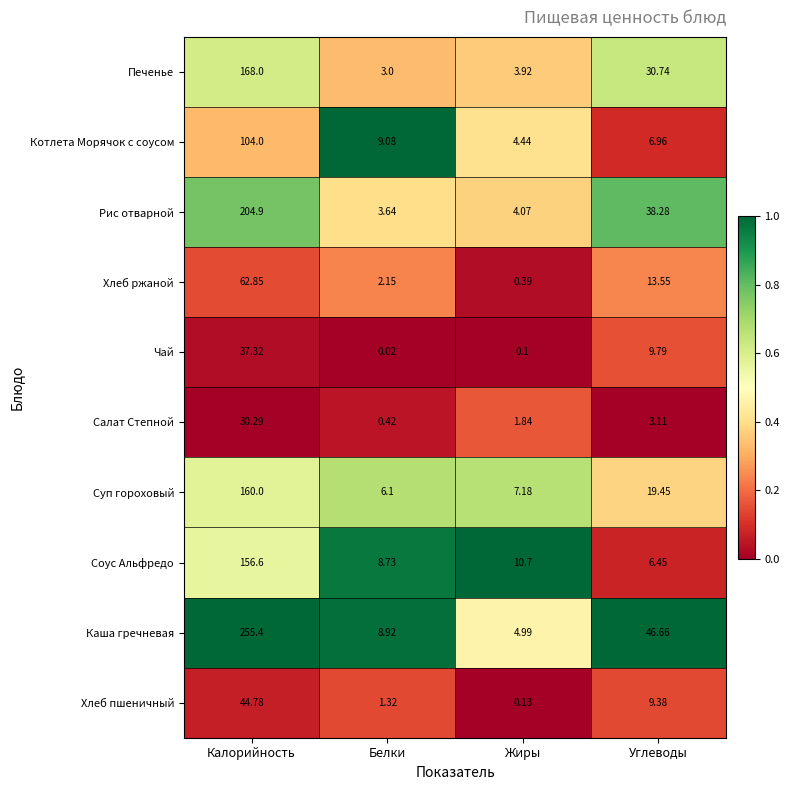

Where does the Каша гречневая series first go above 46?

Калорийность